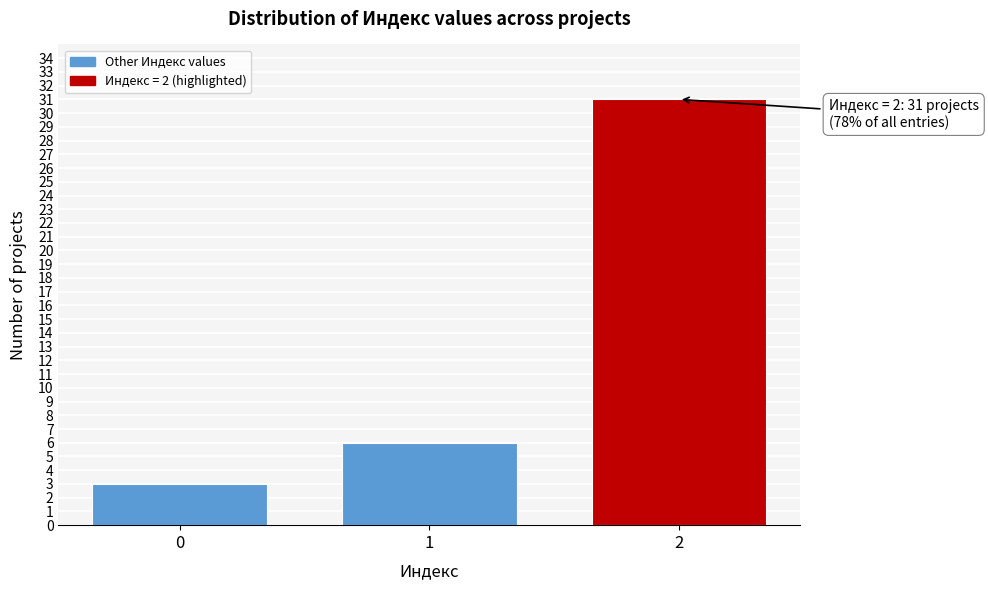

Reading left to right, extract all data points from this chart.

3	6	31